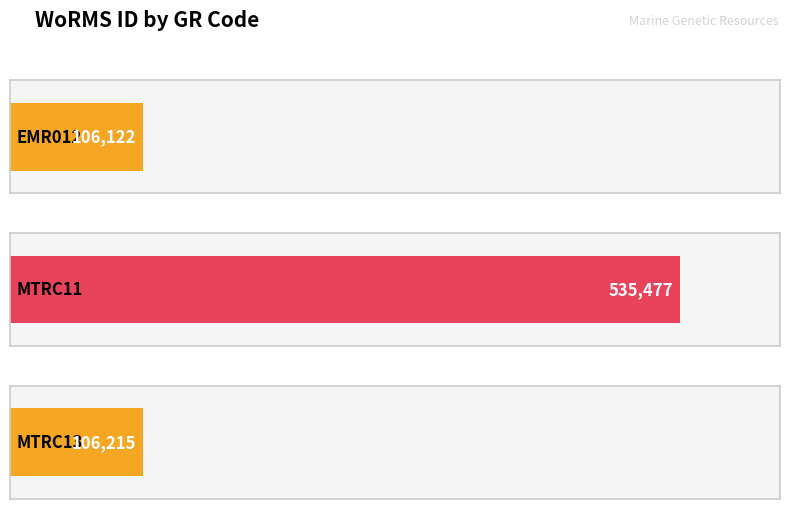

Reading left to right, what are all the values shown in this chart?

EMR012=106122	MTRC11=535477	MTRC13=106215